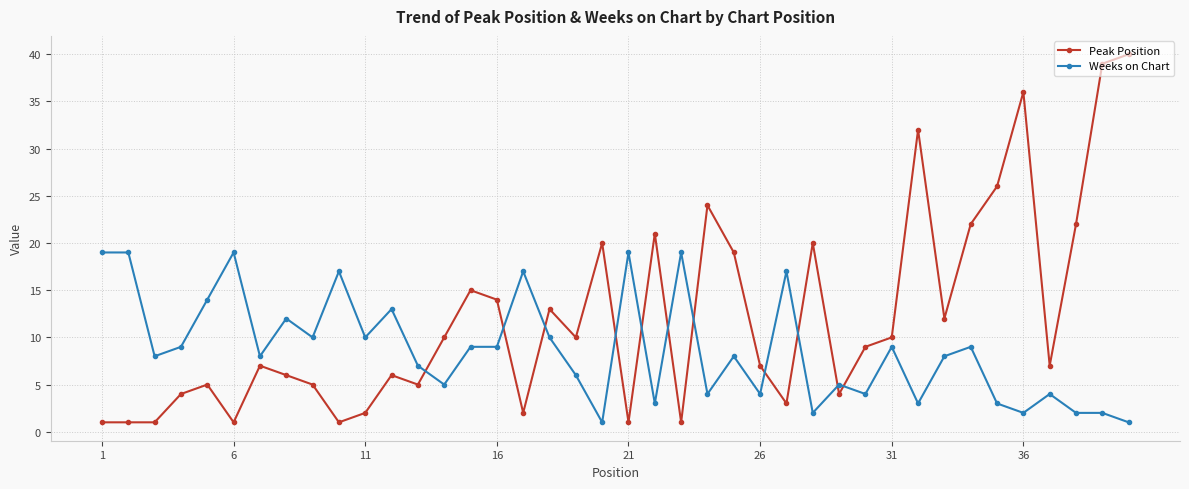

True or false: Peak Position has more than 1 interior local peaks.

True